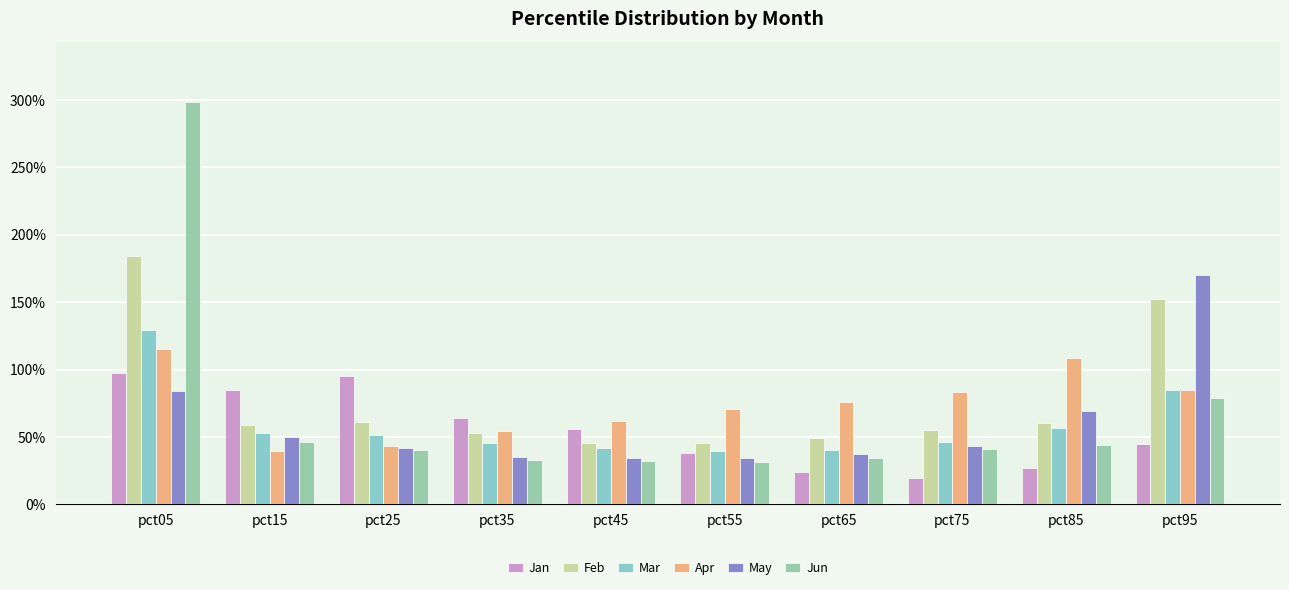

What is the minimum value shown in the chart?

0.2